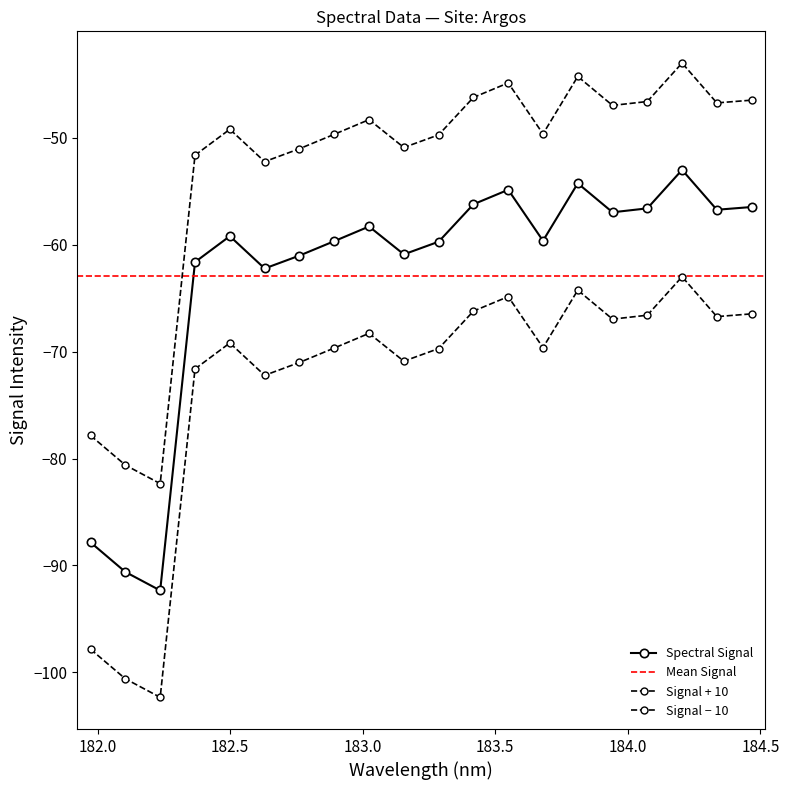

List the labels in order of value, smallest first.

182.2359681898, 182.1045947288, 181.9732053322, 182.6299929592, 182.3673257152, 182.7613026778, 183.15513622, 183.2863821962, 182.8925964608, 183.6800245112, 182.498667305, 183.0238743082, 183.9423730432, 184.3357763242, 184.0735234058, 184.46687888, 183.4176122368, 183.5488263418, 183.811206745, 184.2046578328